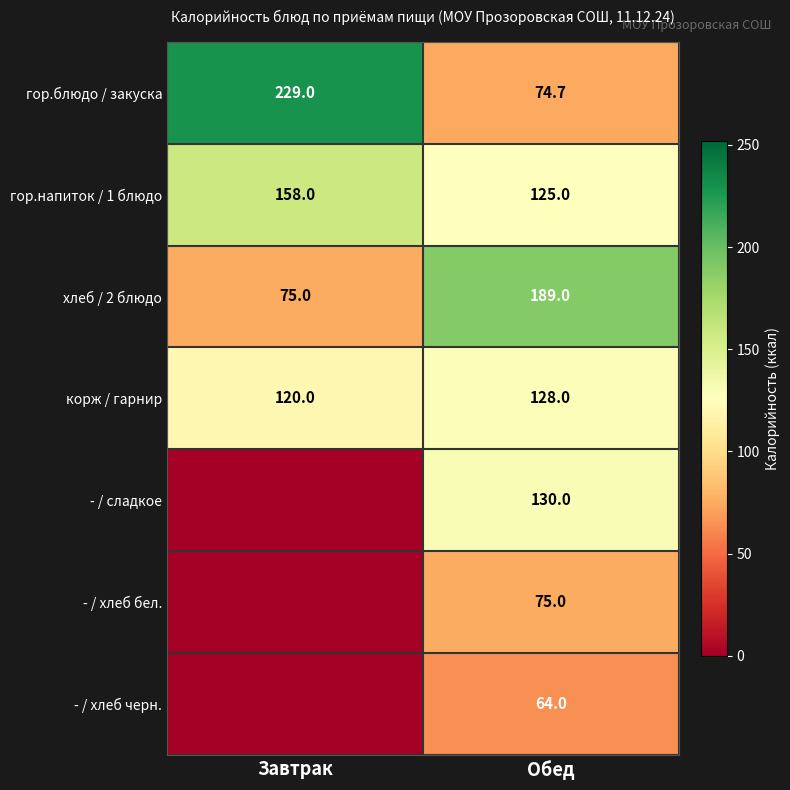

Count the number of categories in the chart.

2